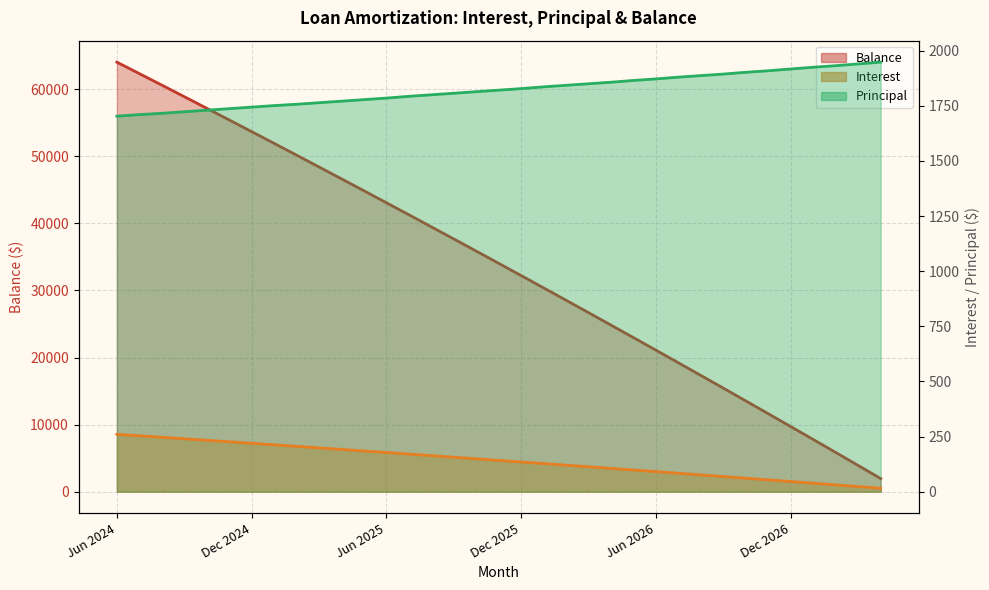

What is the label of the 16th point from the right?

Jan 2026